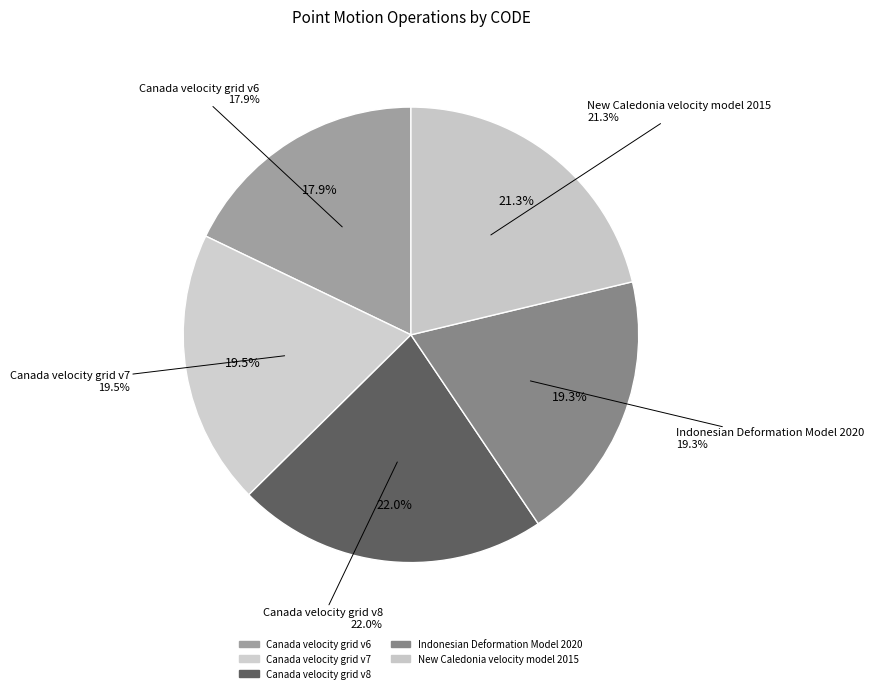

Combined, what portion of the pie is Canada velocity grid v8 and Indonesian Deformation Model 2020?

41.4%